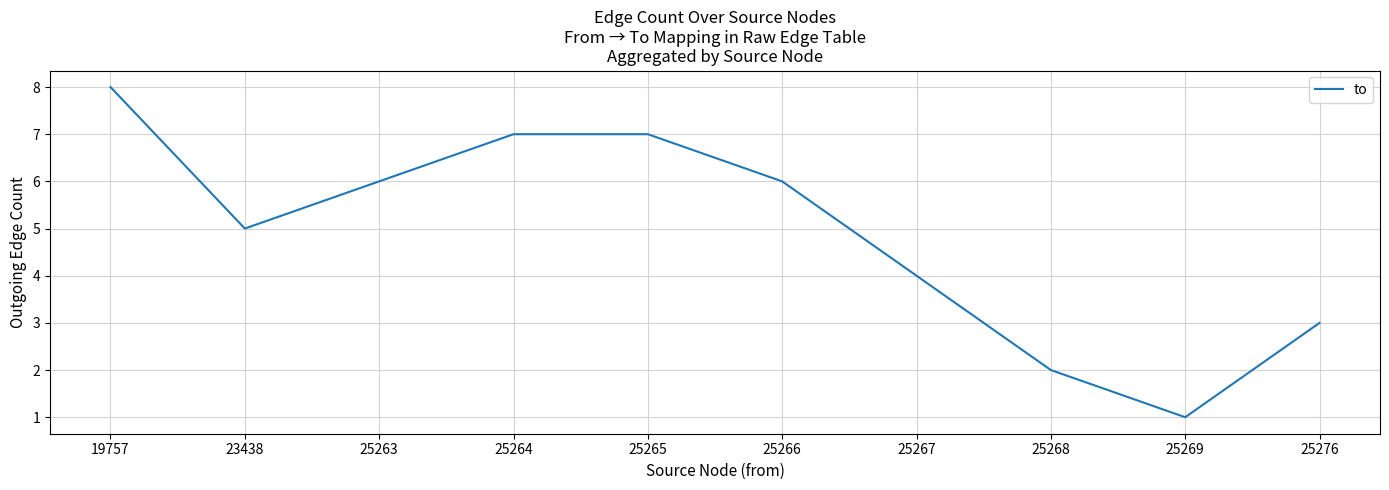

What is the maximum value shown in the chart?

8